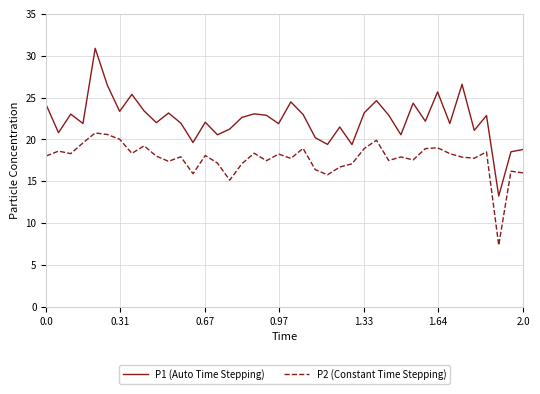

True or false: P1 (Auto Time Stepping) and P2 (Constant Time Stepping) intersect in this chart.

False